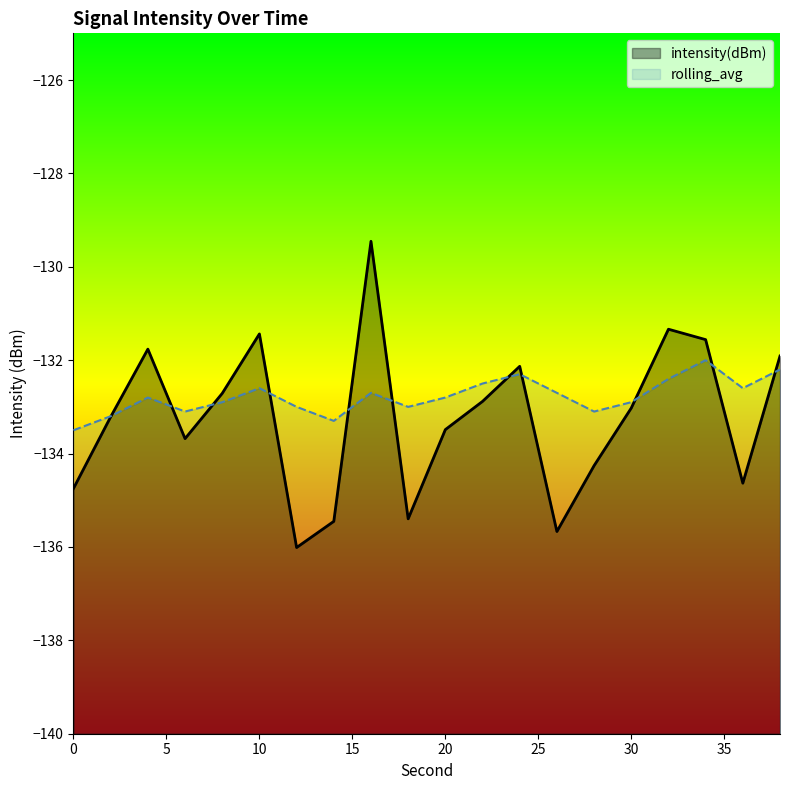

What is the maximum value shown in the chart?

-129.5